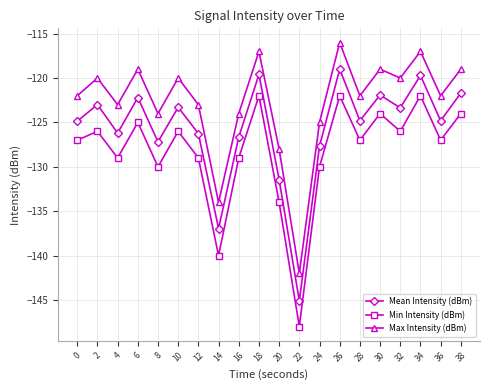

What is the value of the Min Intensity (dBm) point at the 14th from the left?

-122.0